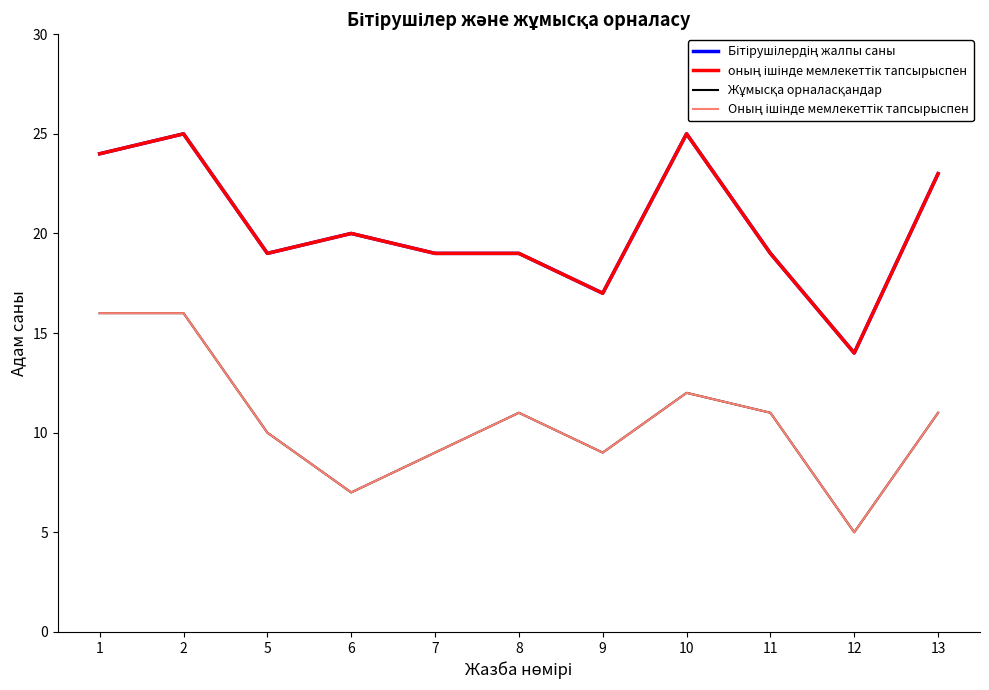

What is the sum of all Жұмысқа орналасқандар values?

117